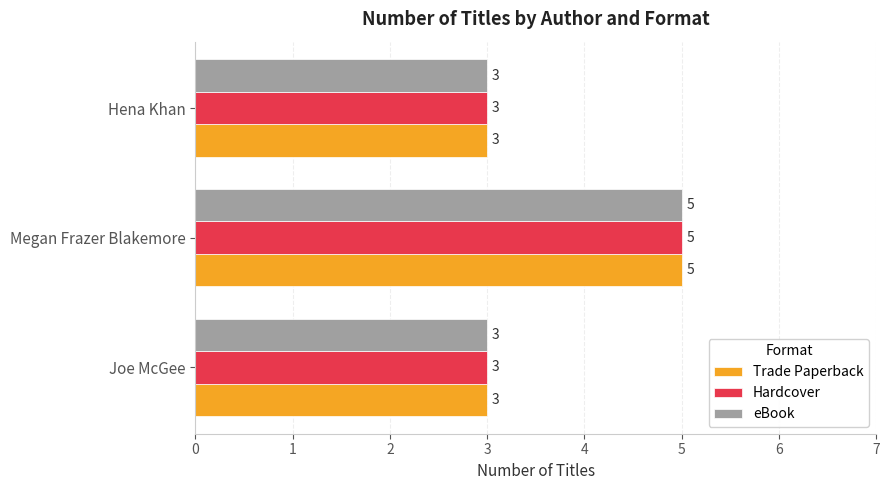

True or false: Hardcover has a value of 8 at Megan Frazer Blakemore.

False